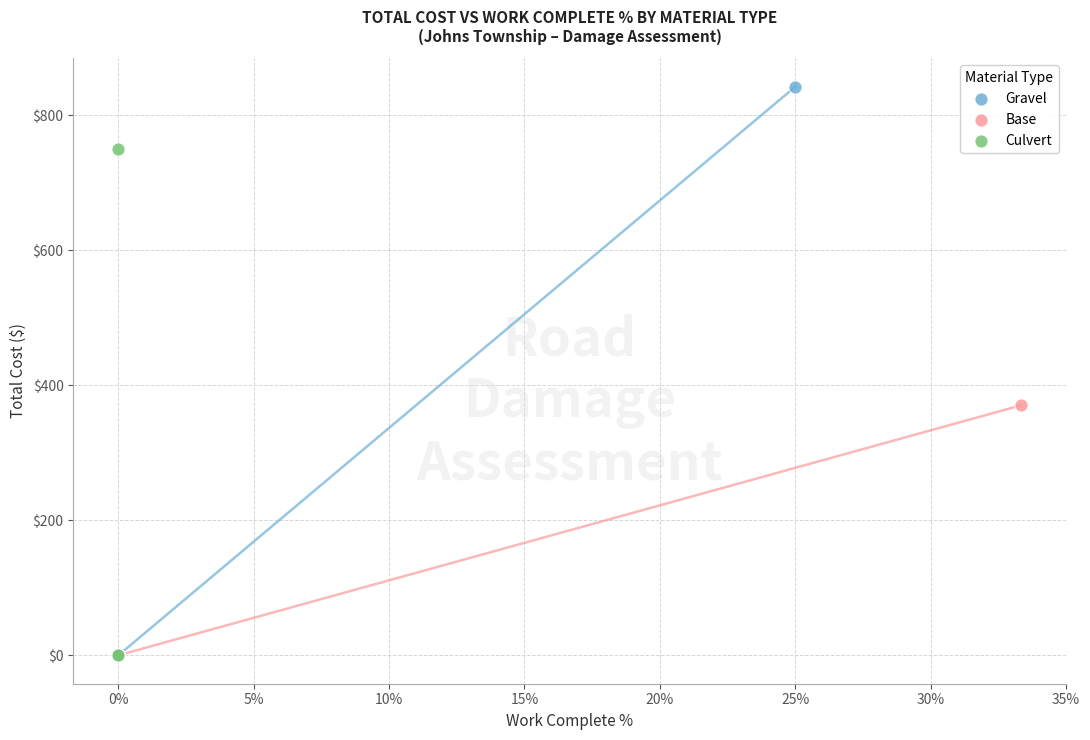

Which series reaches the maximum Y coordinate?

Gravel